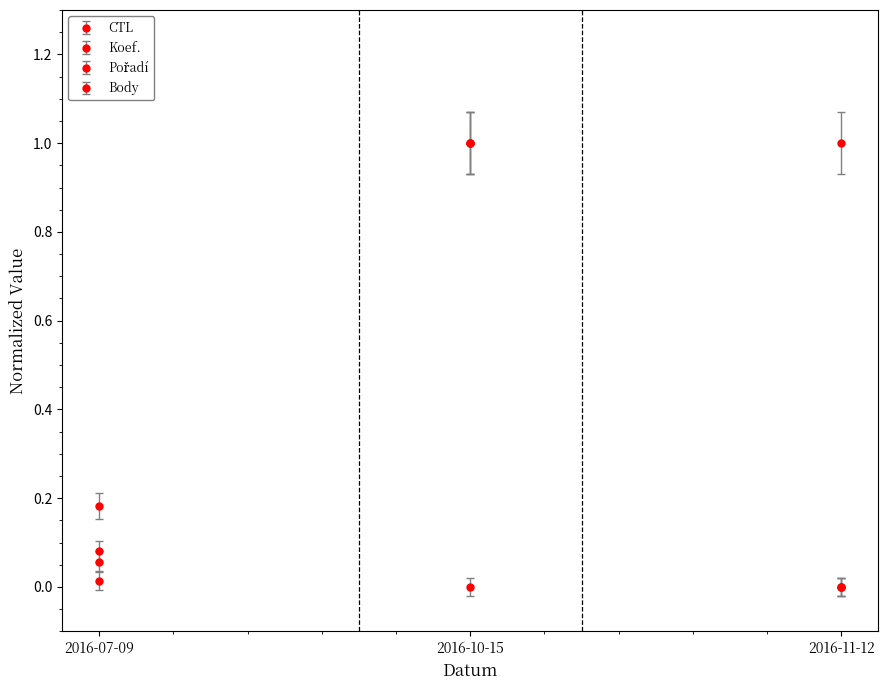

How many distinct data groups are displayed?

4